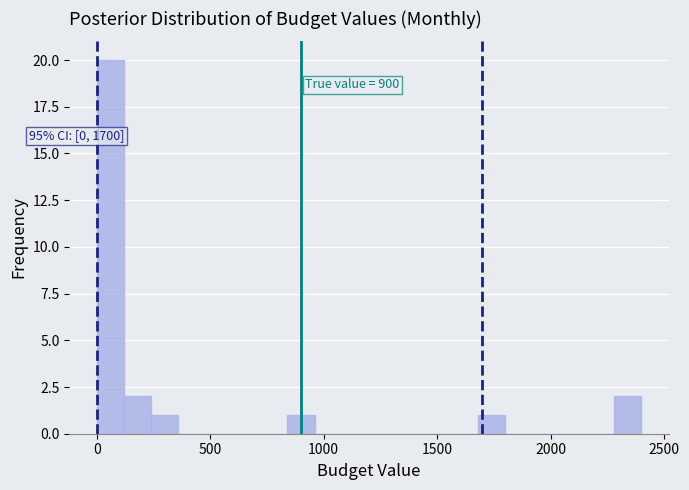

Read against the x-axis, roughly where is the centre of the tallest bar?

50